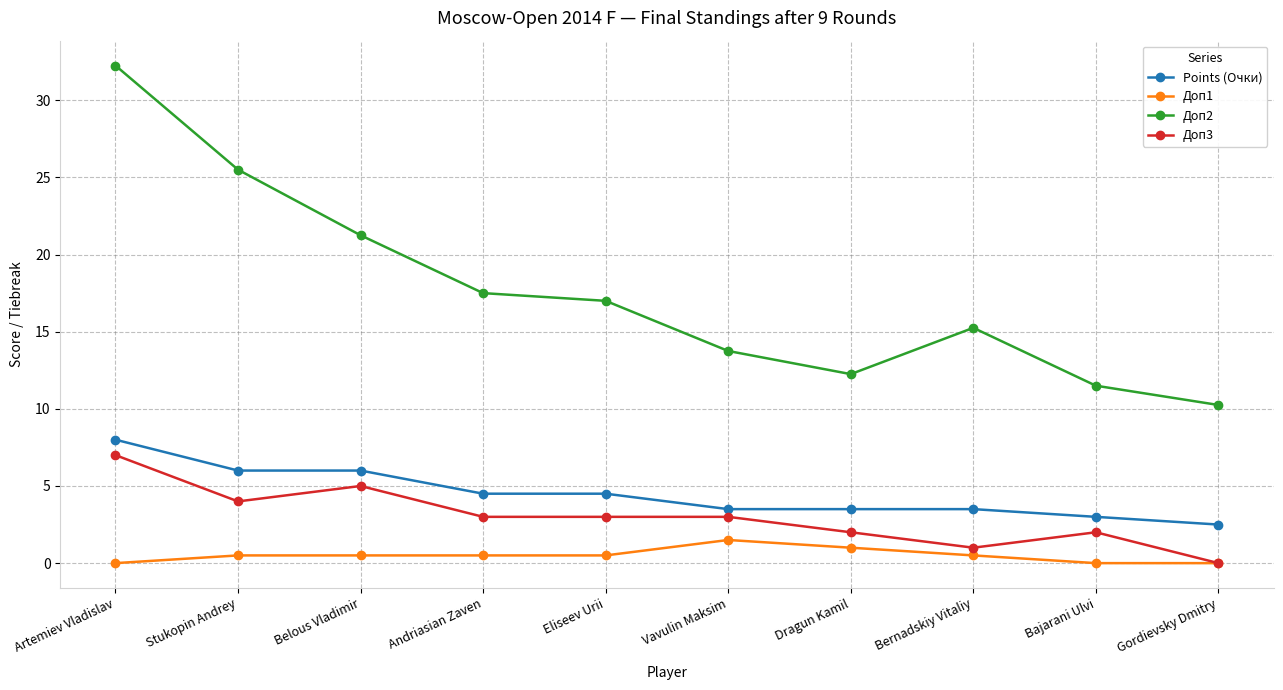

How many lines are shown in the chart?

4